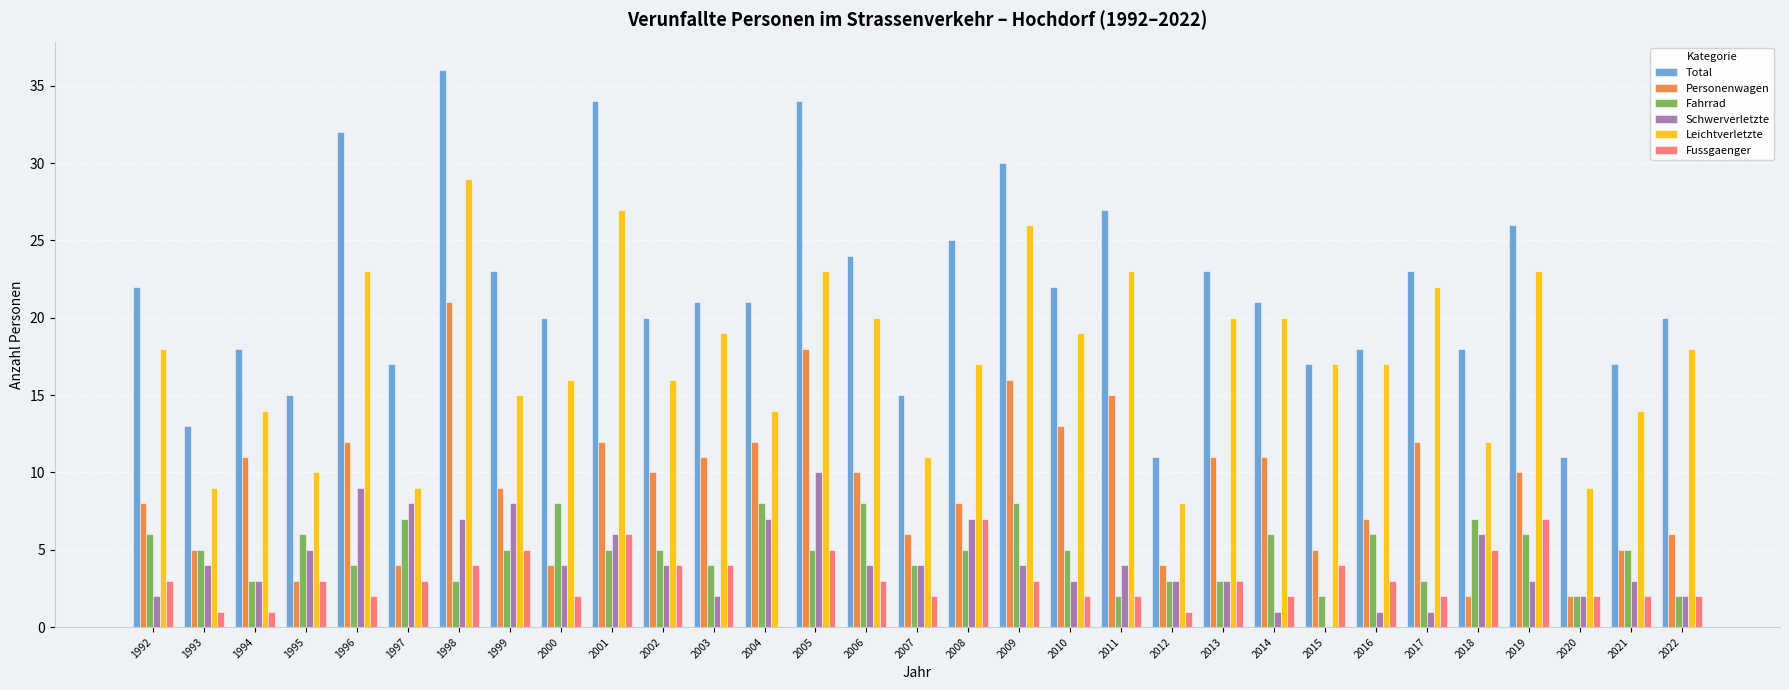

How many groups of bars are there?

31